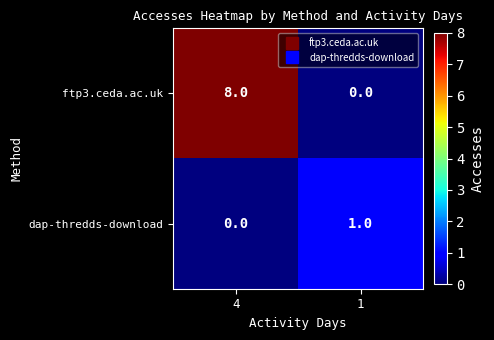

Reading left to right, what are all the values shown in this chart?

ftp3.ceda.ac.uk: 4=8	1=0
dap-thredds-download: 4=0	1=1